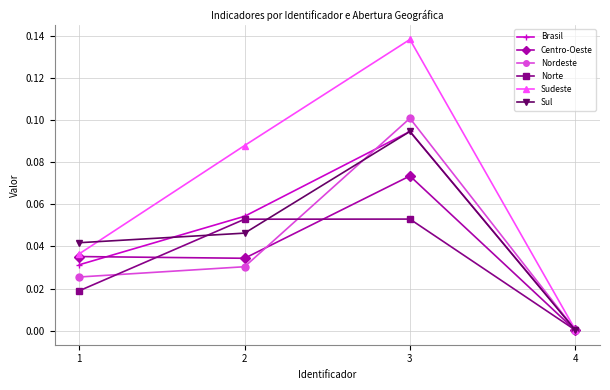

Which label corresponds to the smallest value in the chart?

4